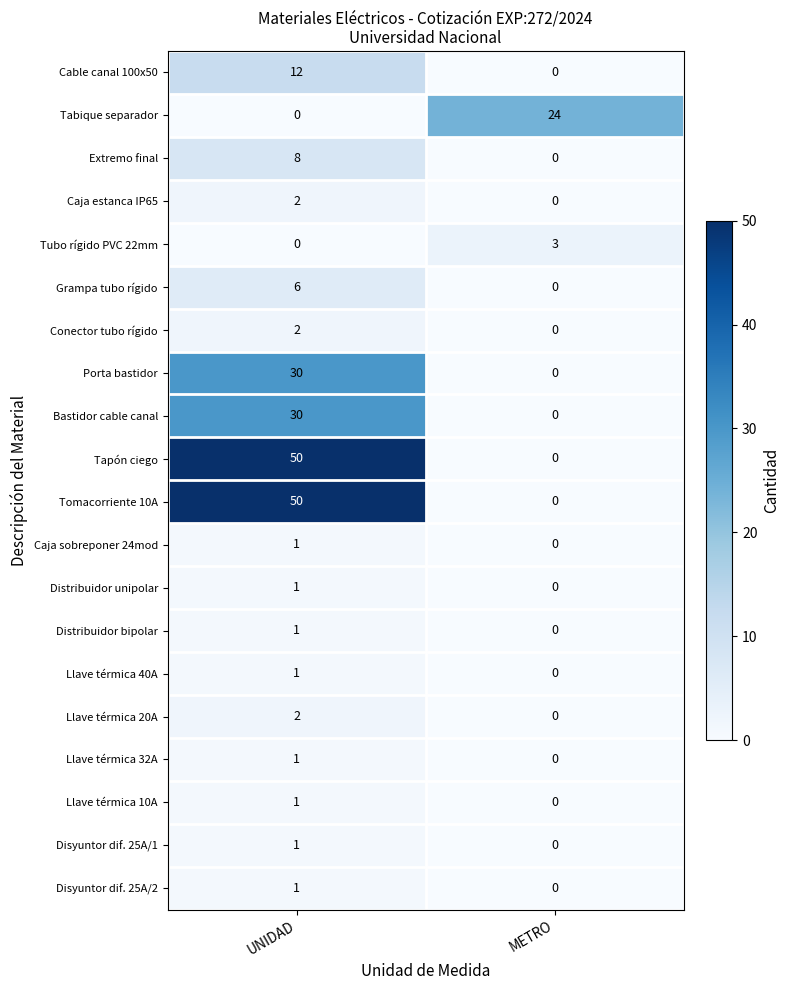

The Bastidor cable canal series shows 30 at UNIDAD. True or false?

True